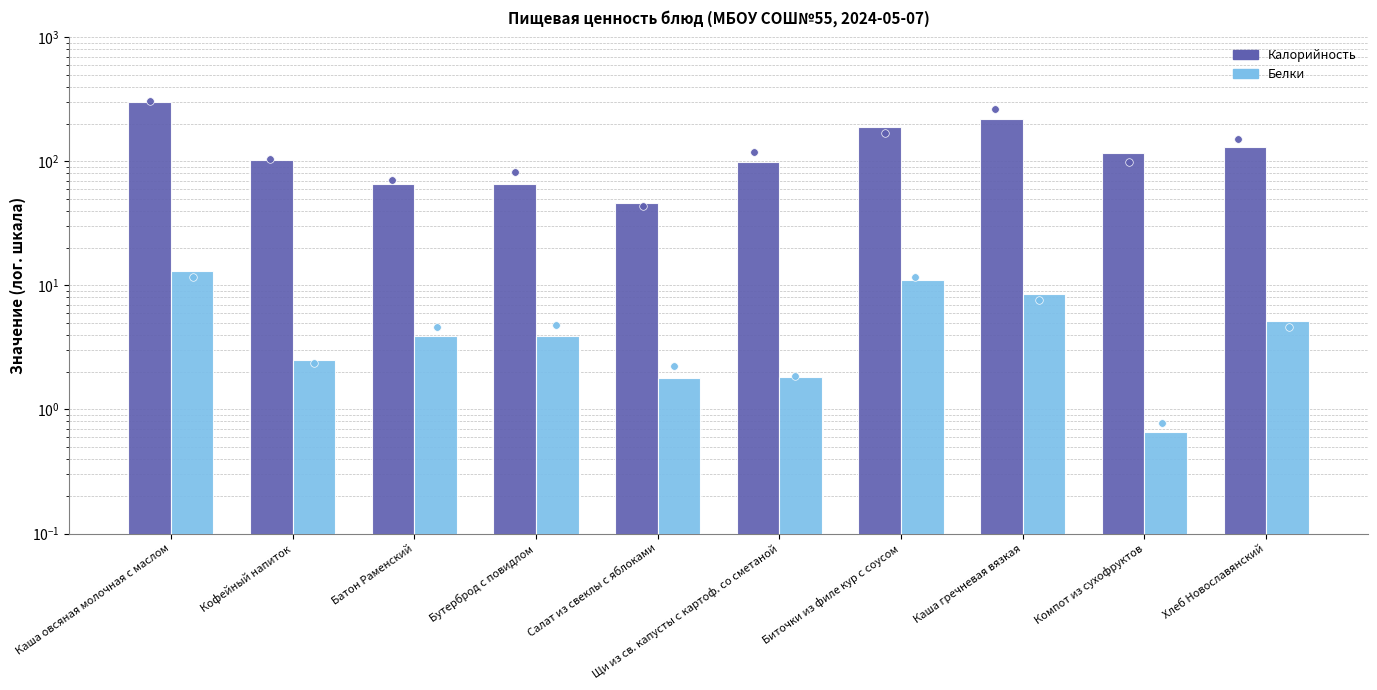

At which category is the sum across all series the highest?

Каша овсяная молочная с маслом